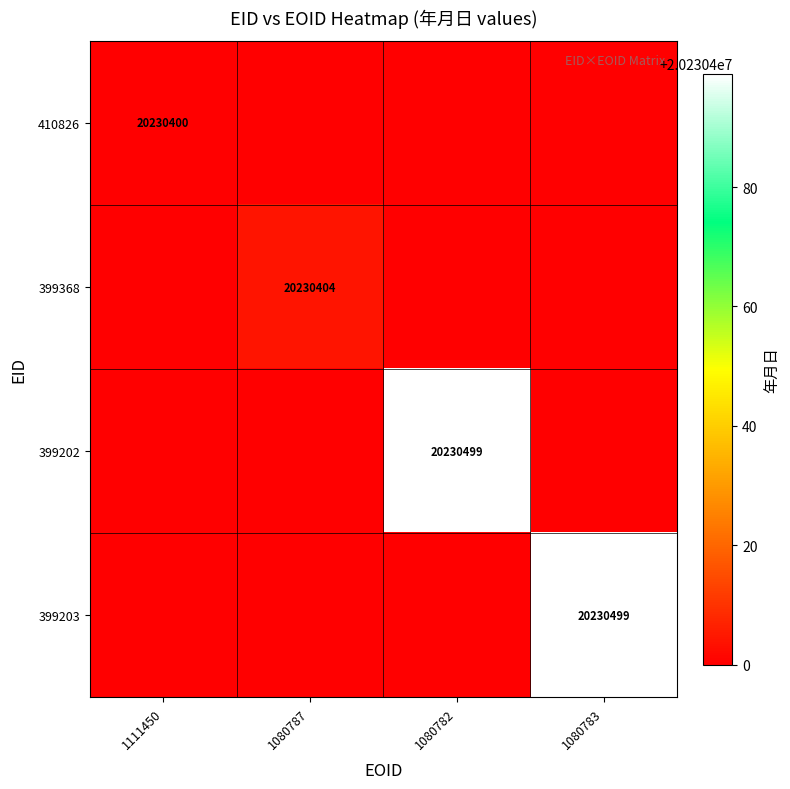

Which label corresponds to the largest value in the chart?

1080782